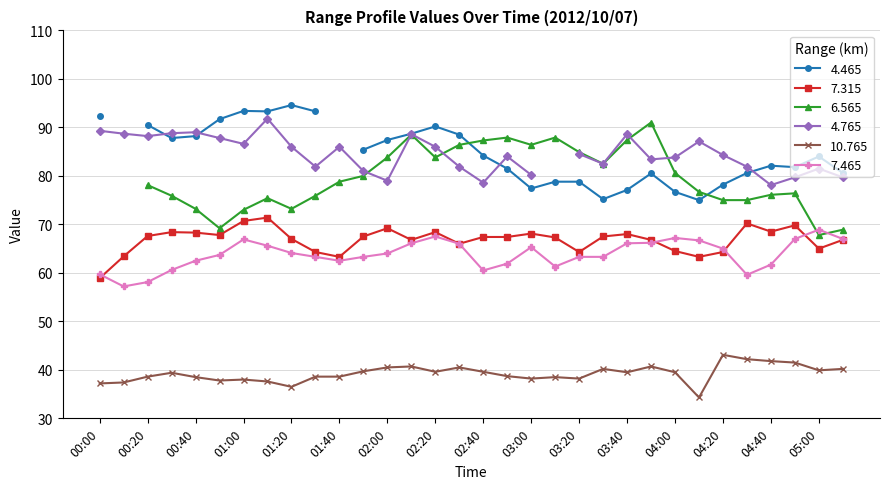

Where does the 7.315 series first go above 67?

00:20